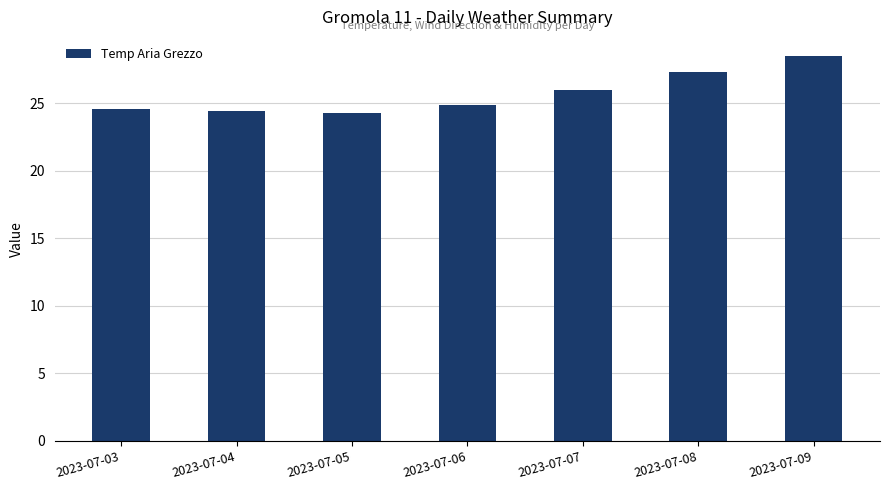

What is the sum of the values at 2023-07-06 and 2023-07-07?

50.9